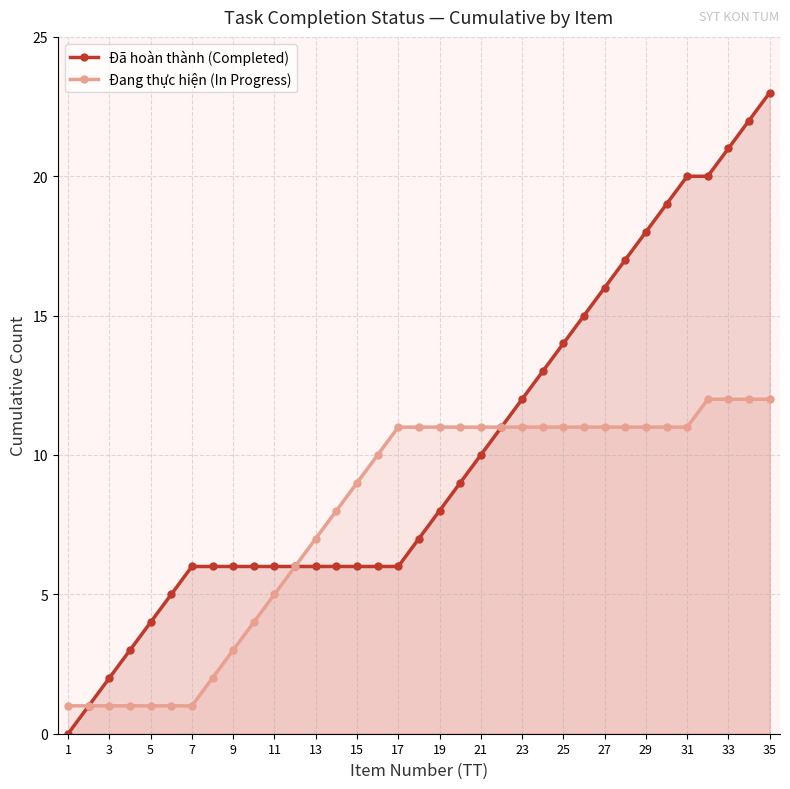

Reading left to right, list all the values displayed in this chart.

Đã hoàn thành (Completed): 0	1	2	3	4	5	6	6	6	6	6	6	6	6	6	6	6	7	8	9	10	11	12	13	14	15	16	17	18	19	20	20	21	22	23
Đang thực hiện (In Progress): 1	1	1	1	1	1	1	2	3	4	5	6	7	8	9	10	11	11	11	11	11	11	11	11	11	11	11	11	11	11	11	12	12	12	12